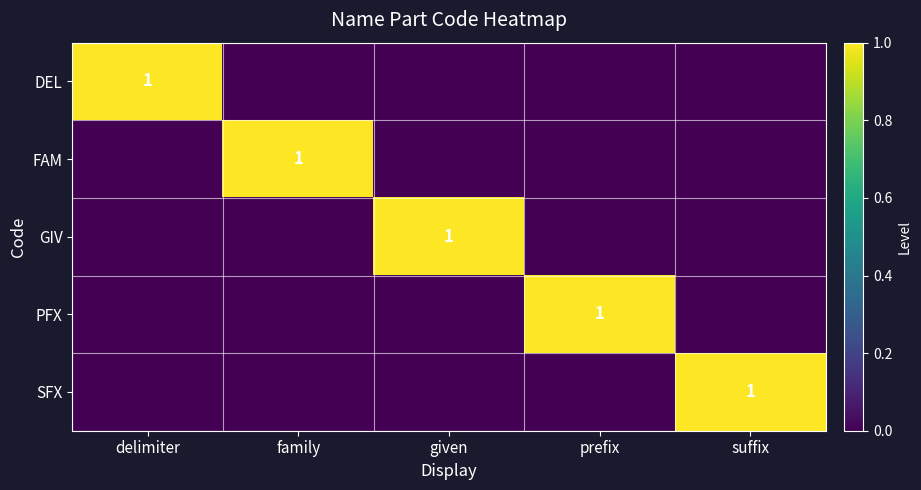

The SFX series shows 0 at suffix. True or false?

False